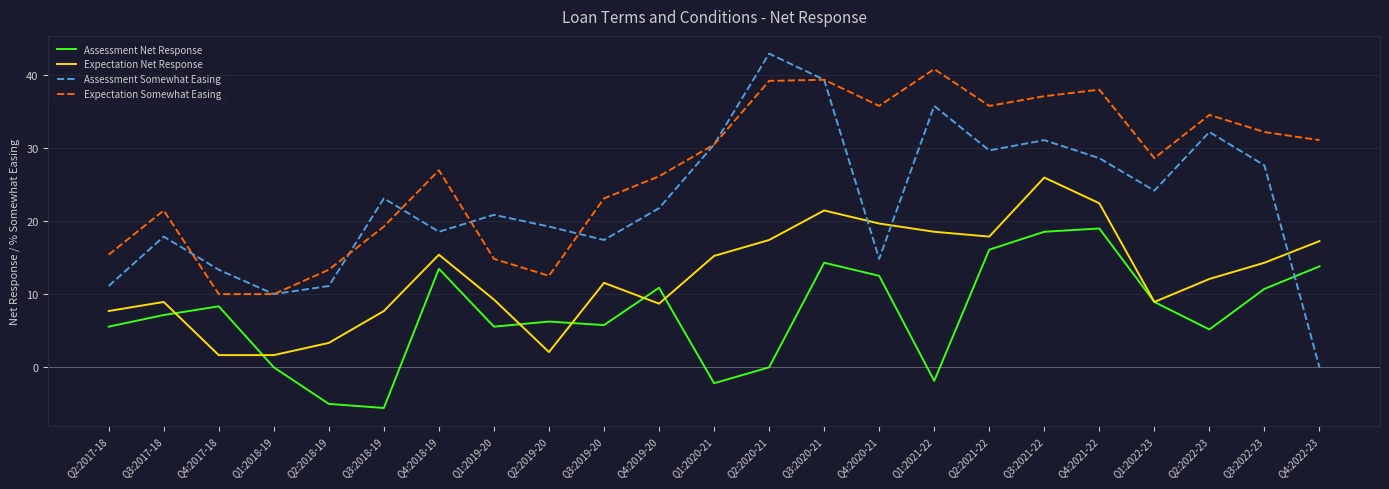

Is this an area chart (filled region under the line)?

No